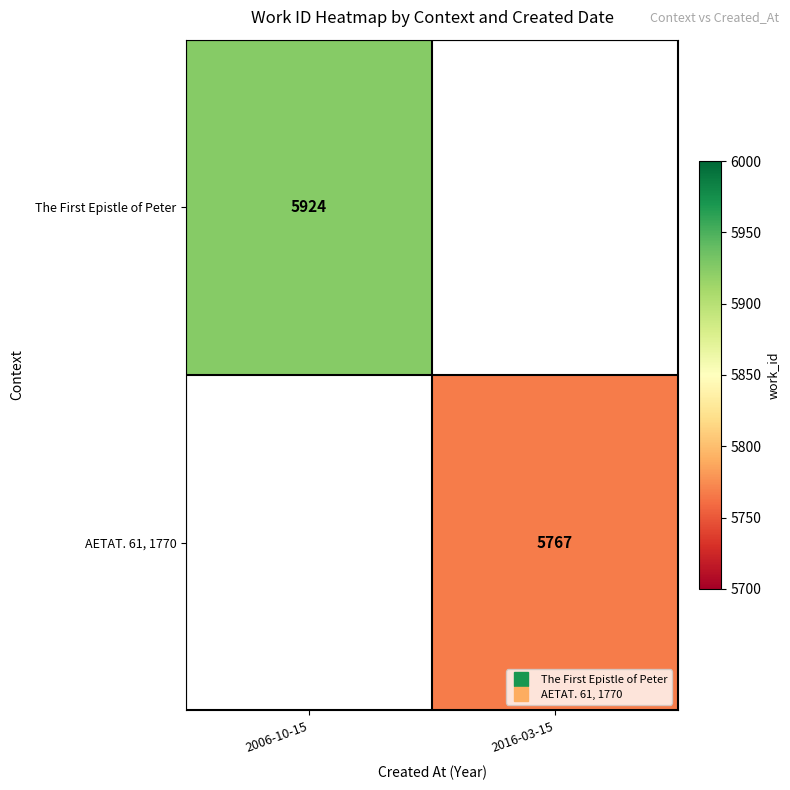

The AETAT. 61, 1770 series shows 8516.2 at 2016-03-15. True or false?

False